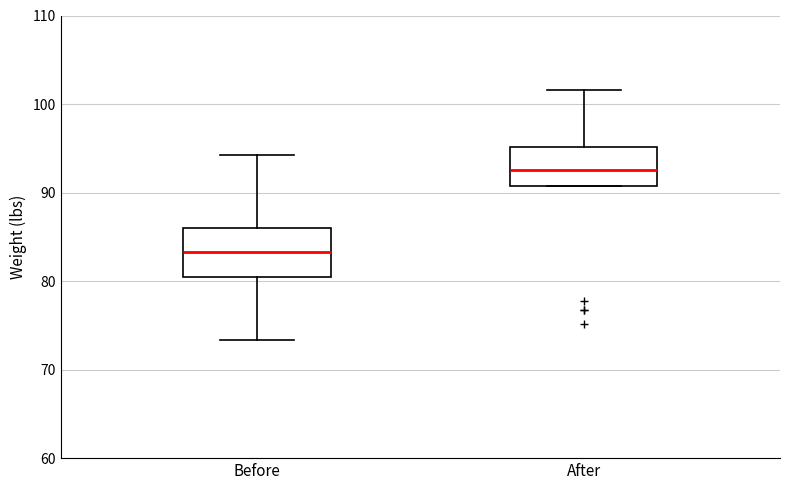

Reading left to right, transcribe this box plot: for each box, give where its median line is, the range the box spans, and where its two whiskers end, as read against the y-axis. The values are not printed on the chart, so give them approximately, as read against the axis.

Before: median 83, box 81 to 86, whiskers 73 to 94
After: median 93, box 91 to 95, whiskers 91 to 102